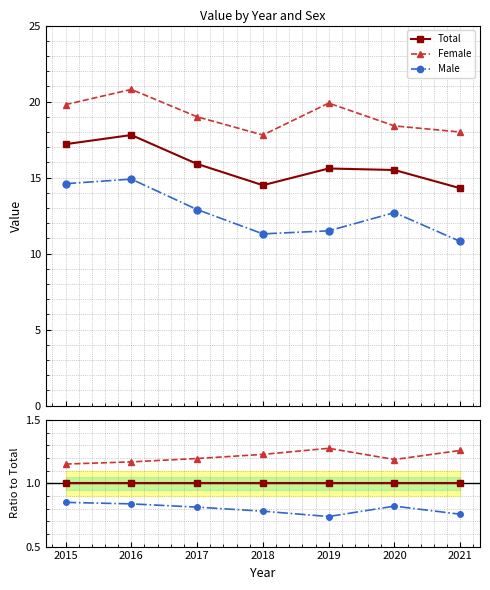

How many series are shown in this chart?

3